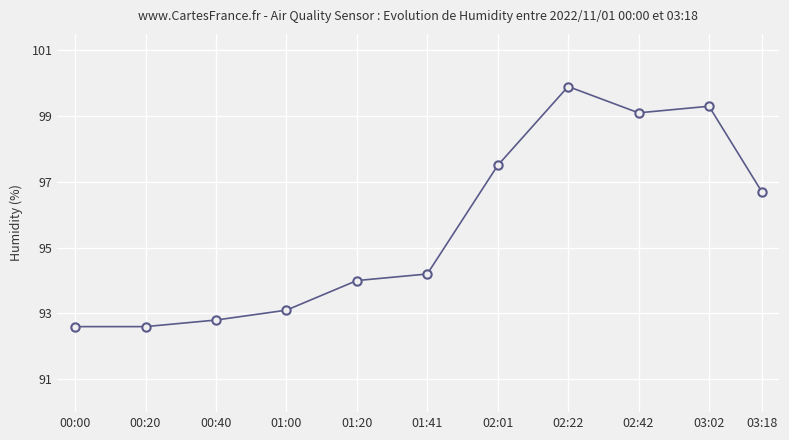

At which label is the value closest to 96?

03:18